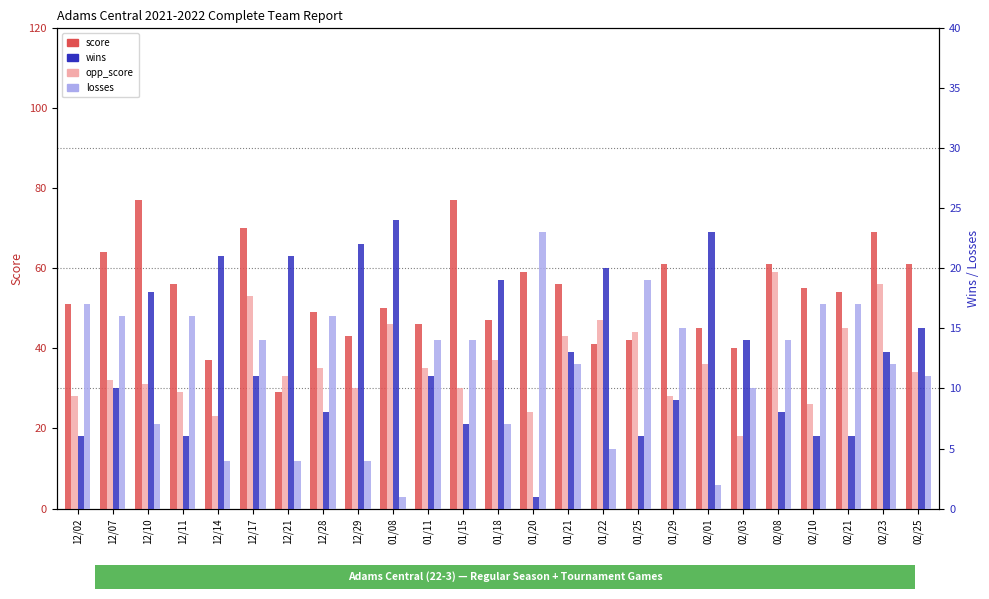

Reading left to right, transcribe all the data shown in this chart.

score: 12/02=51	12/07=64	12/10=77	12/11=56	12/14=37	12/17=70	12/21=29	12/28=49	12/29=43	01/08=50	01/11=46	01/15=77	01/18=47	01/20=59	01/21=56	01/22=41	01/25=42	01/29=61	02/01=45	02/03=40	02/08=61	02/10=55	02/21=54	02/23=69	02/25=61
opp_score: 12/02=28	12/07=32	12/10=31	12/11=29	12/14=23	12/17=53	12/21=33	12/28=35	12/29=30	01/08=46	01/11=35	01/15=30	01/18=37	01/20=24	01/21=43	01/22=47	01/25=44	01/29=28	02/01=36	02/03=18	02/08=59	02/10=26	02/21=45	02/23=56	02/25=34
wins: 12/02=6	12/07=10	12/10=18	12/11=6	12/14=21	12/17=11	12/21=21	12/28=8	12/29=22	01/08=24	01/11=11	01/15=7	01/18=19	01/20=1	01/21=13	01/22=20	01/25=6	01/29=9	02/01=23	02/03=14	02/08=8	02/10=6	02/21=6	02/23=13	02/25=15
losses: 12/02=17	12/07=16	12/10=7	12/11=16	12/14=4	12/17=14	12/21=4	12/28=16	12/29=4	01/08=1	01/11=14	01/15=14	01/18=7	01/20=23	01/21=12	01/22=5	01/25=19	01/29=15	02/01=2	02/03=10	02/08=14	02/10=17	02/21=17	02/23=12	02/25=11